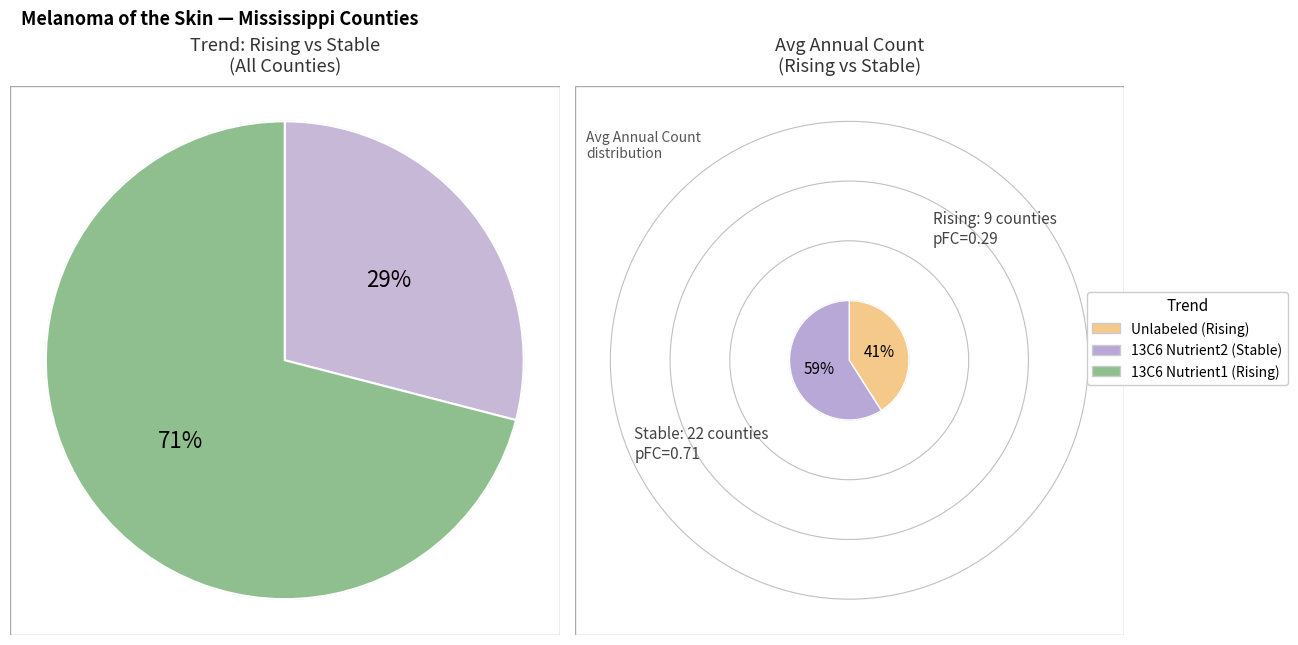

Rank the categories by value from lowest to highest.

rising, stable